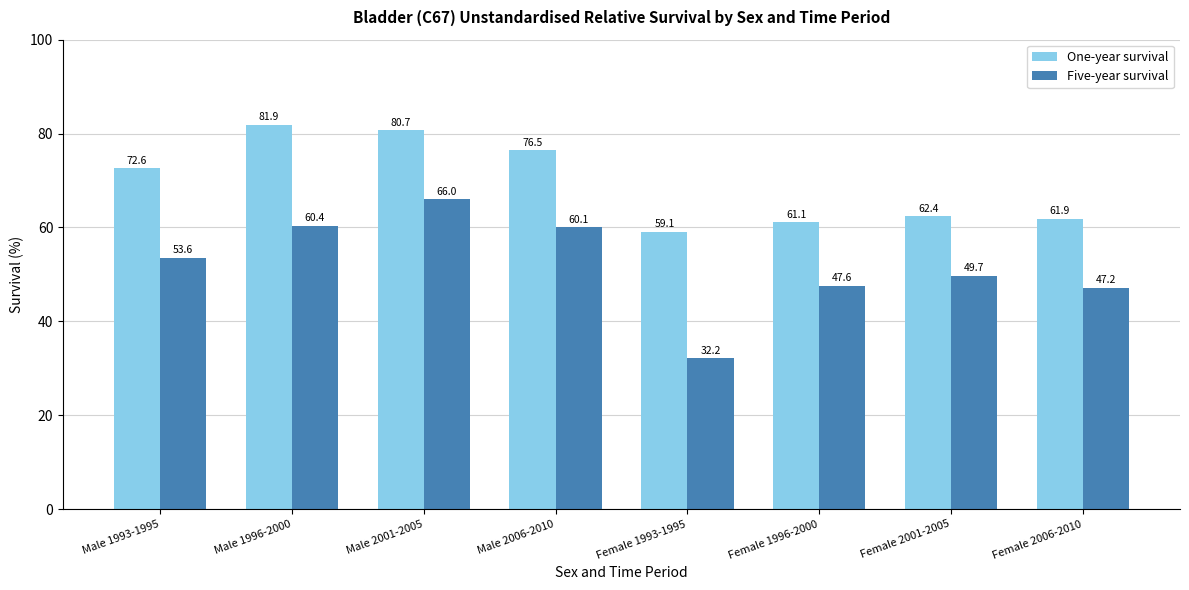

Which series has the largest range (max minus min)?

Five-year survival